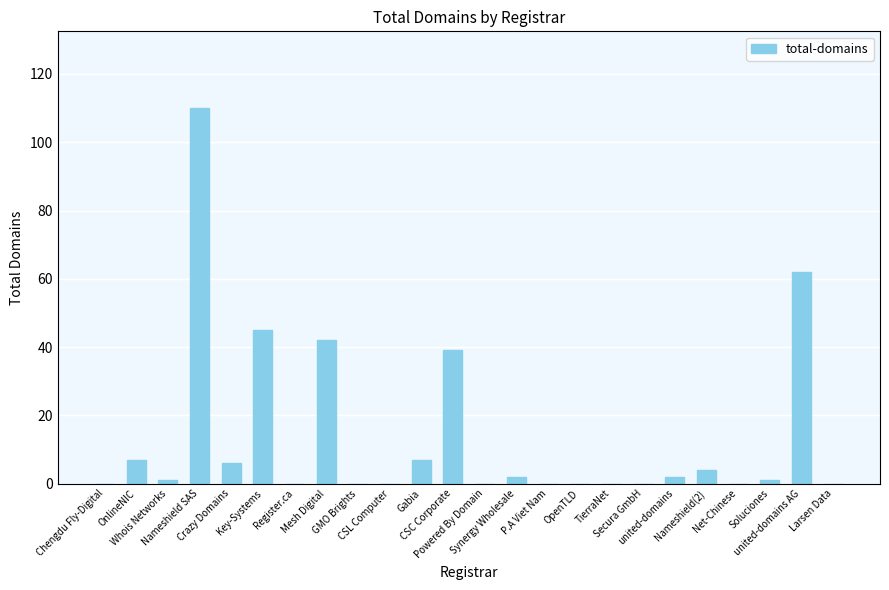

What is the approximate value at CSC Corporate?

39